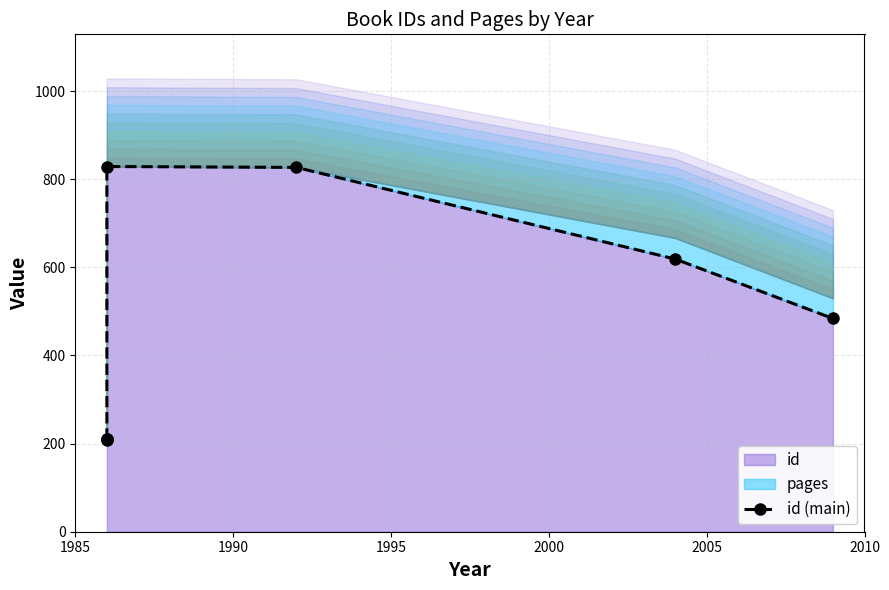

Does the chart have visible grid lines?

Yes